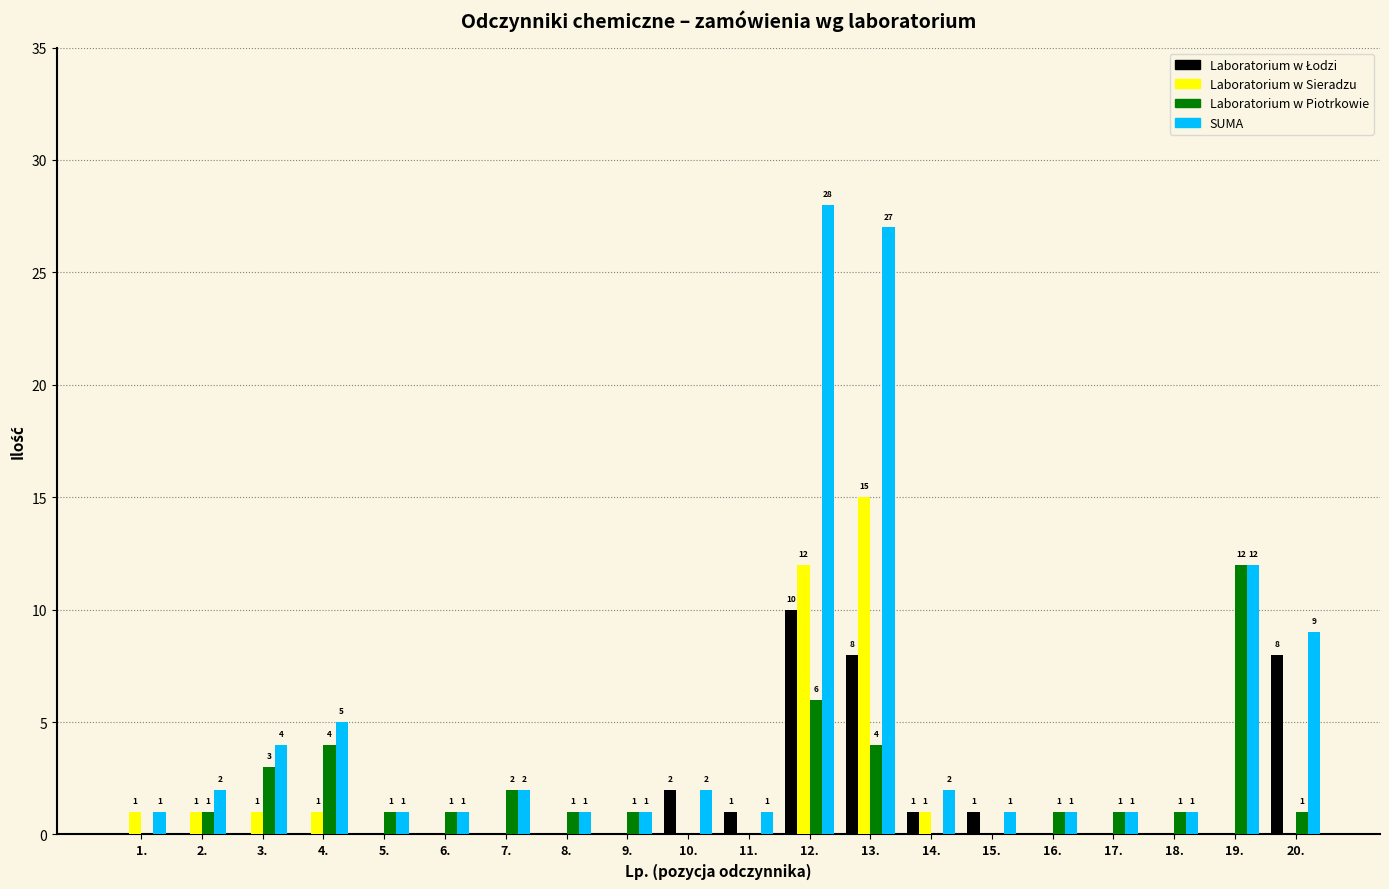

How many categories are shown in the chart?

20